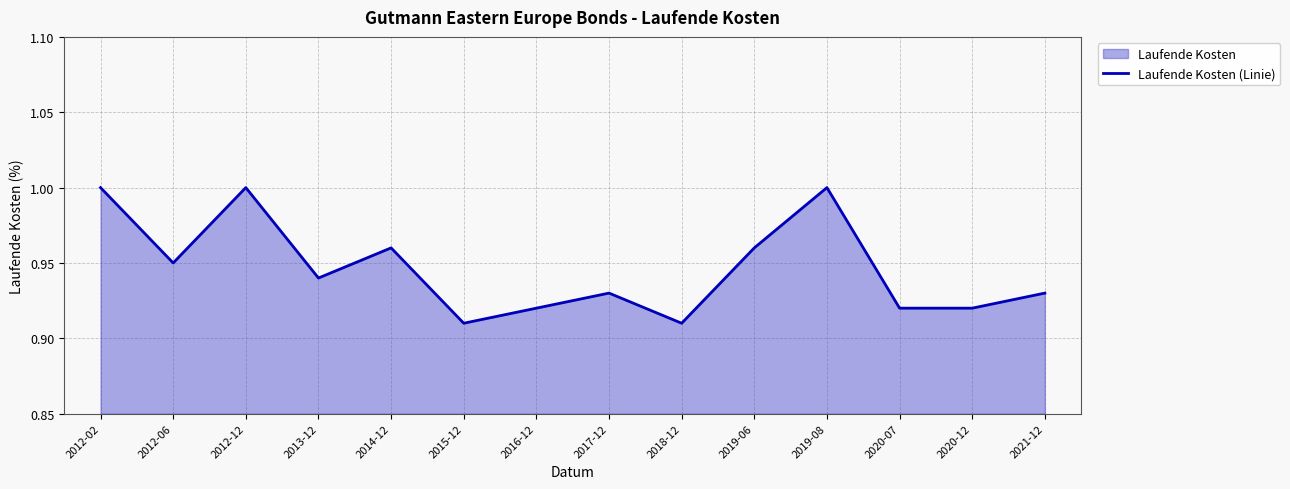

What is the value of the 5th point from the left?

1.0